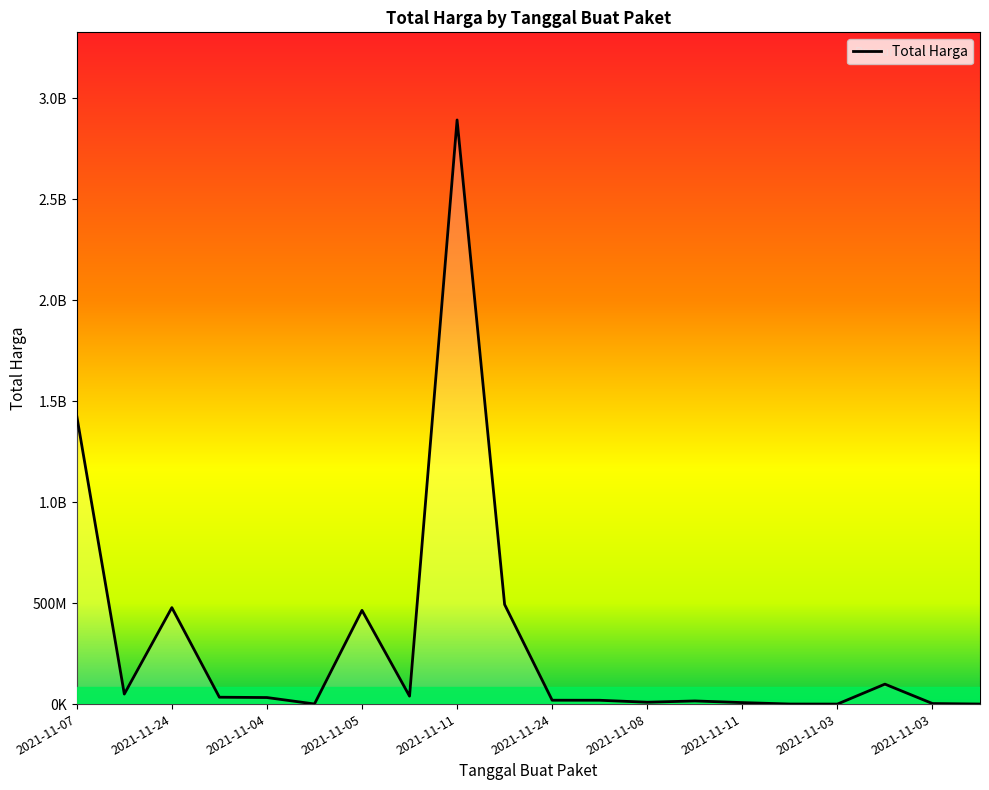

What is the change in value from 2021-11-08 to 2021-11-24?

-30555040